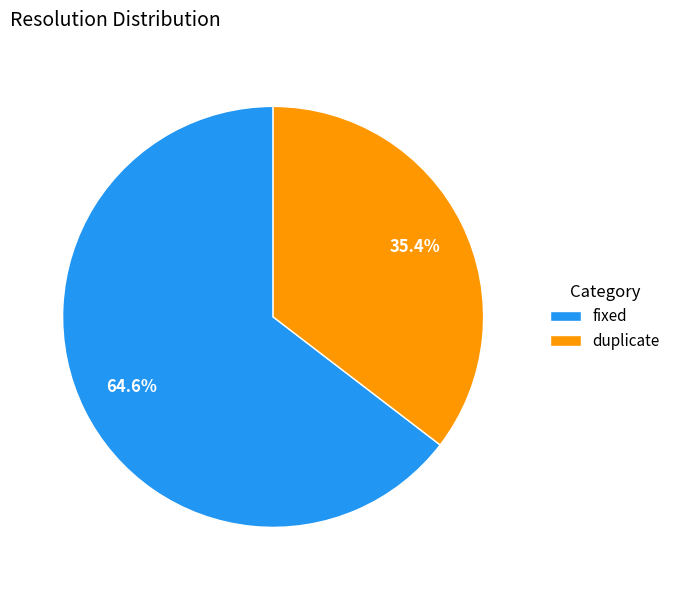

Does fixed account for over 50% of the chart?

Yes